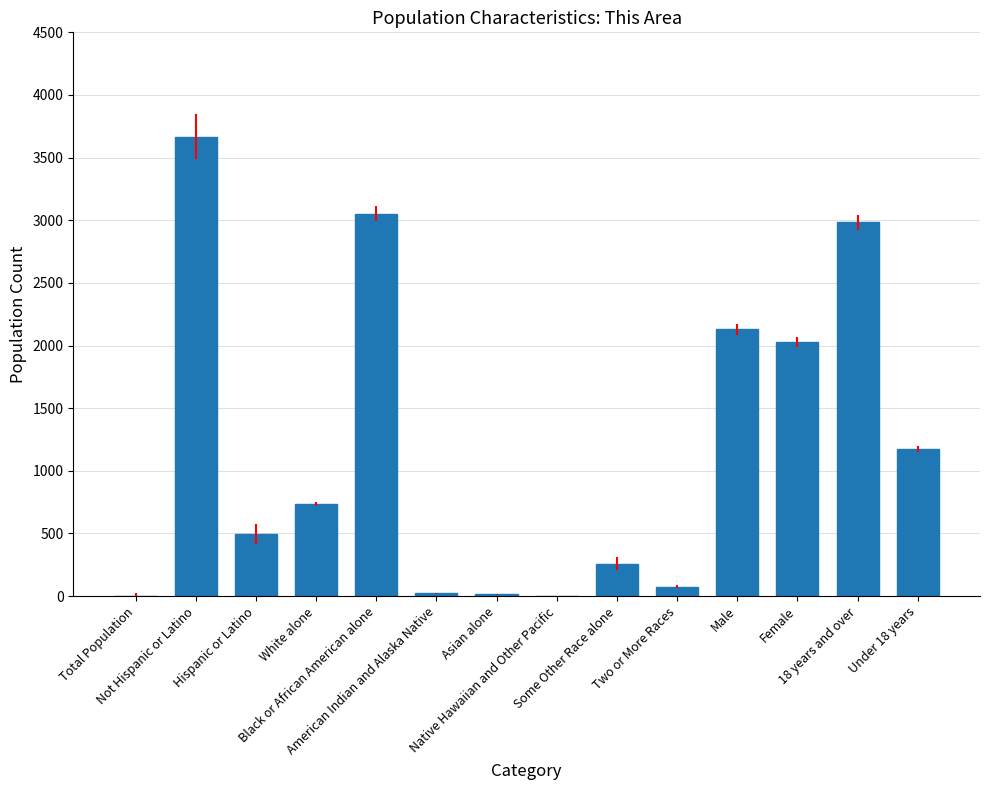

What is the greatest value displayed?

3666